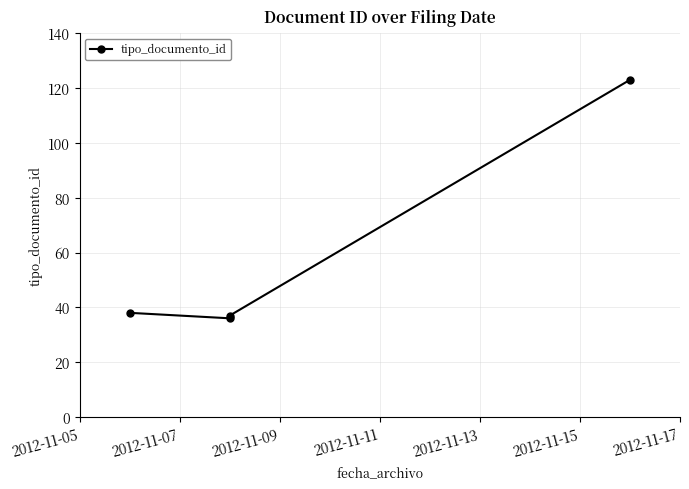

Reading left to right, extract all data points from this chart.

38	36	37	123